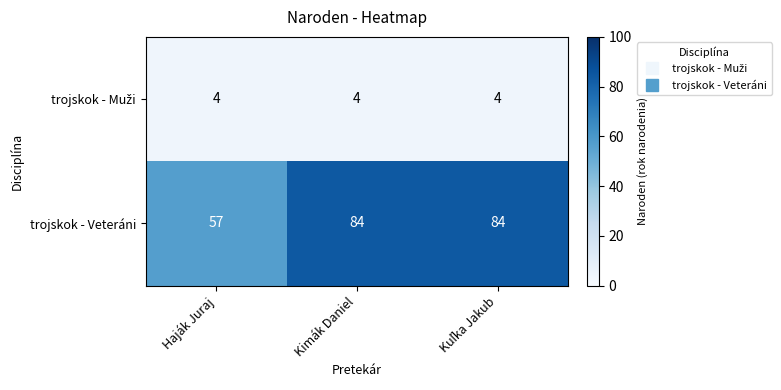

At how many categories does at least one series exceed 44?

3